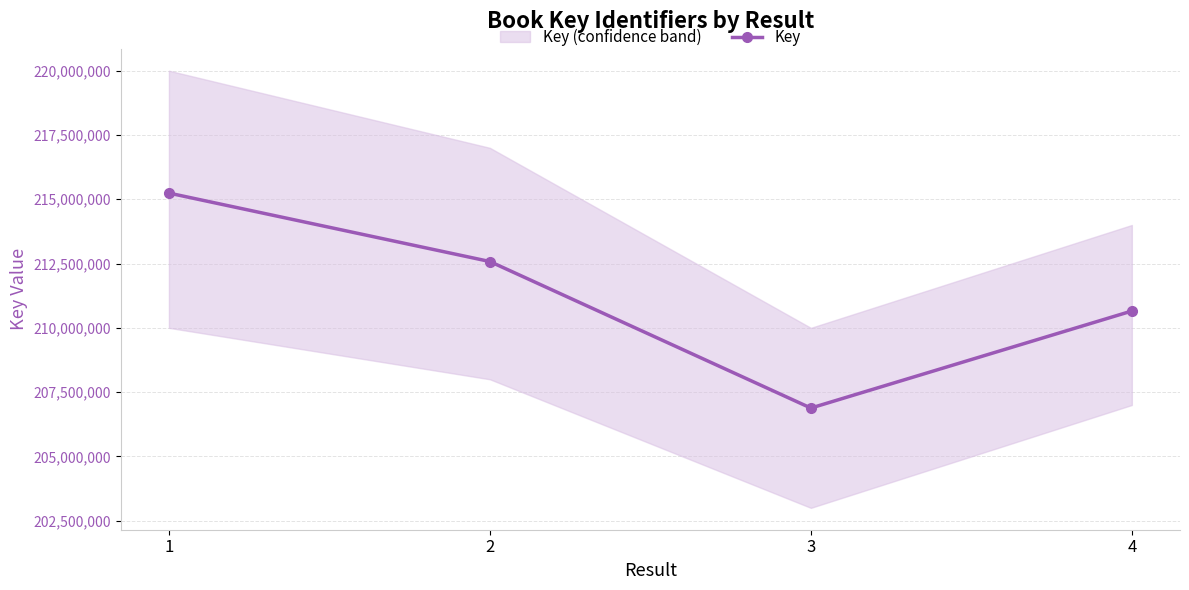

Reading right to left, transcribe all the data shown in this chart.

210654918	206881043	212578849	215240957